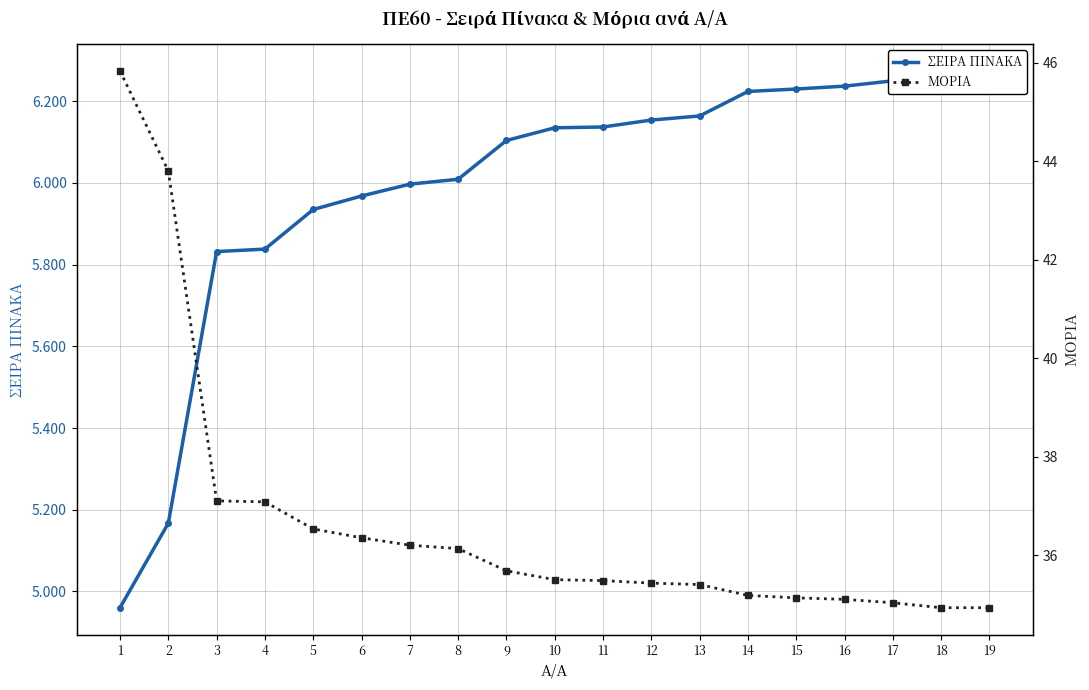

List the labels in order of ΜΟΡΙΑ value, smallest first.

18, 19, 17, 16, 15, 14, 13, 12, 11, 10, 9, 8, 7, 6, 5, 4, 3, 2, 1